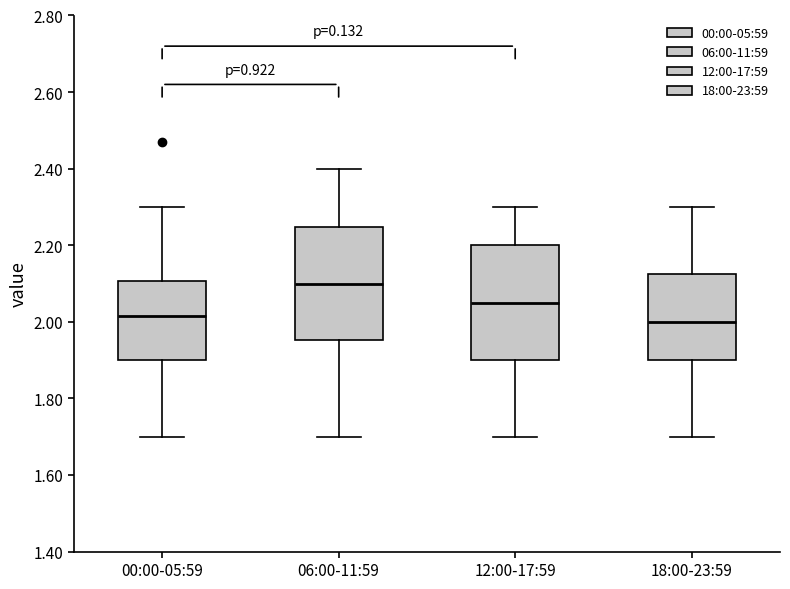

Reading left to right, transcribe this box plot: for each box, give where its median line is, the range the box spans, and where its two whiskers end, as read against the y-axis. The values are not printed on the chart, so give them approximately, as read against the axis.

00:00-05:59: median 2.02, box 1.90 to 2.10, whiskers 1.70 to 2.30
06:00-11:59: median 2.10, box 1.96 to 2.24, whiskers 1.70 to 2.40
12:00-17:59: median 2.06, box 1.90 to 2.20, whiskers 1.70 to 2.30
18:00-23:59: median 2.00, box 1.90 to 2.12, whiskers 1.70 to 2.30